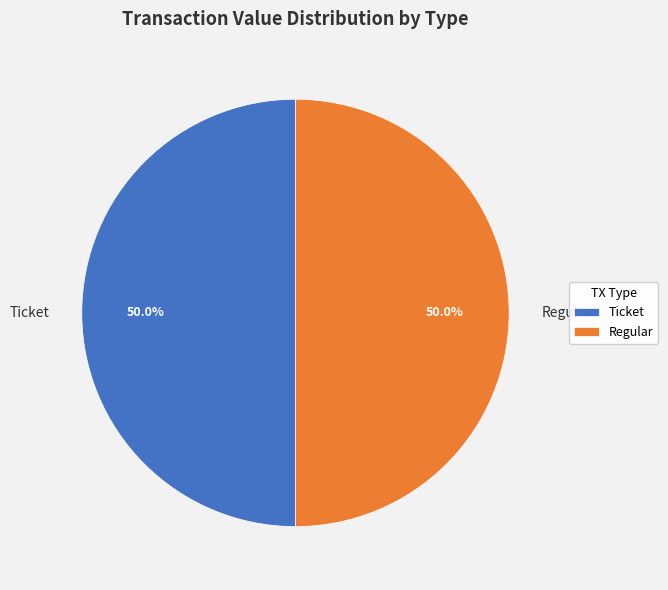

To the nearest percent, what is the difference between the largest and smallest slice percentages?

0%